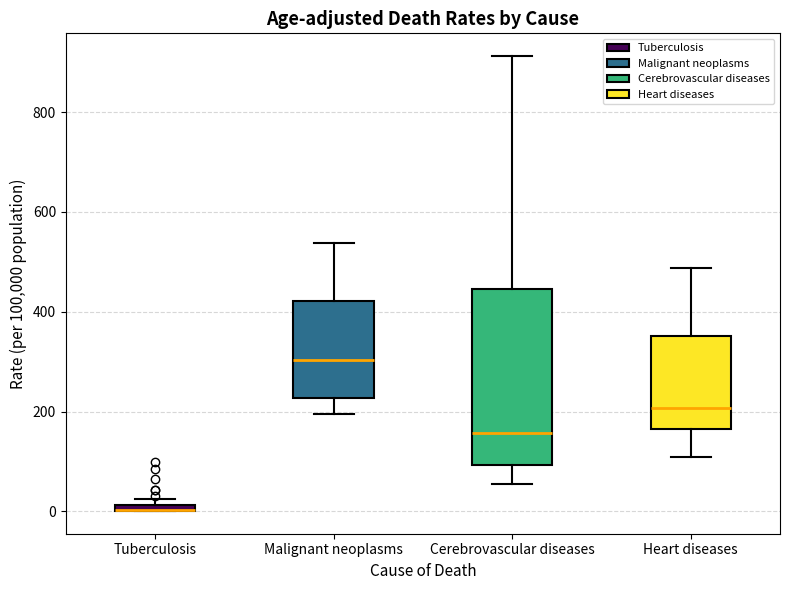

Where is the upper edge of the box for Heart diseases on the y-axis? The values are not printed on the chart, so give them approximately, as read against the axis.

360